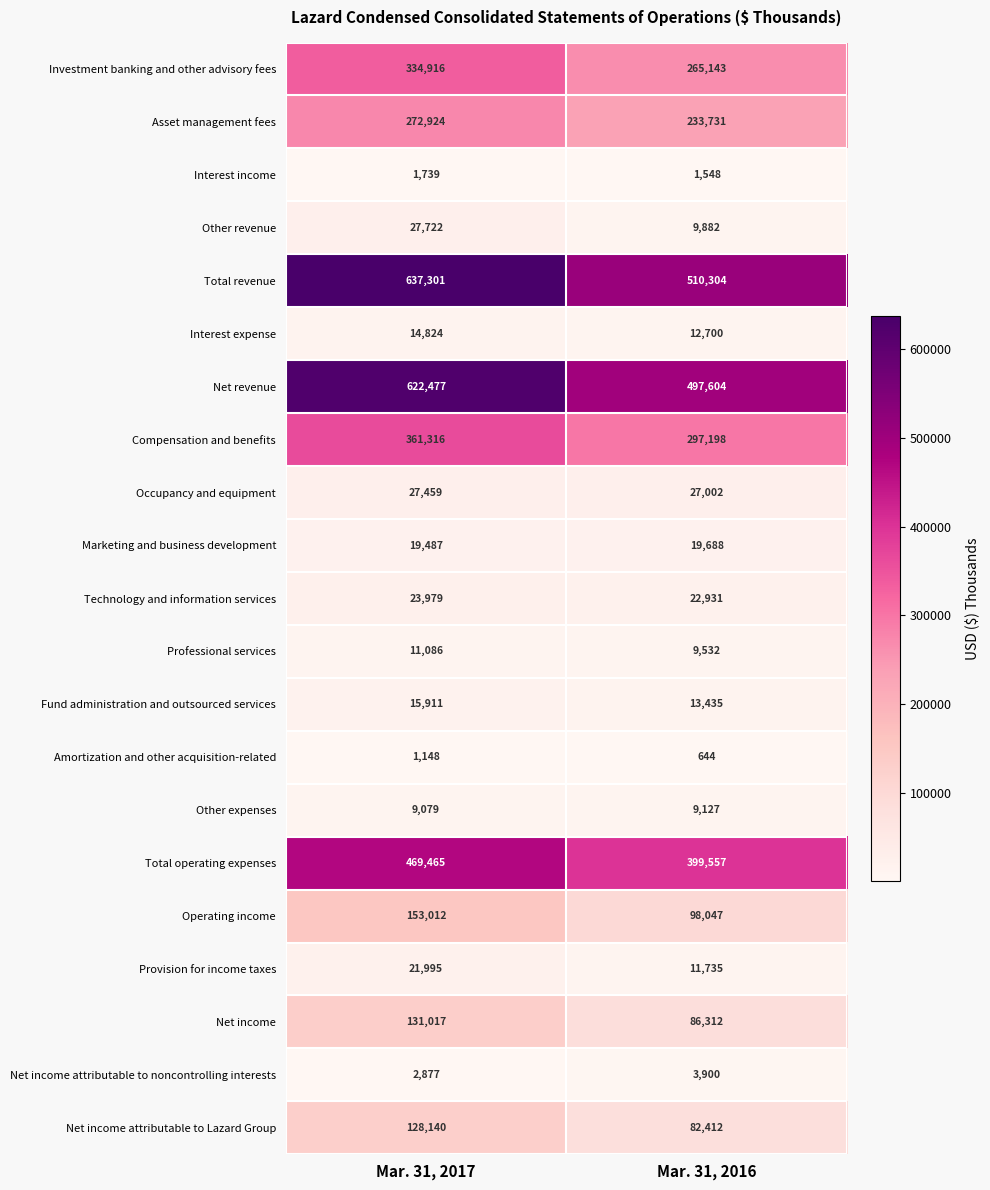

What is the difference between the Amortization and other acquisition-related values at Mar. 31, 2016 and Mar. 31, 2017?

504